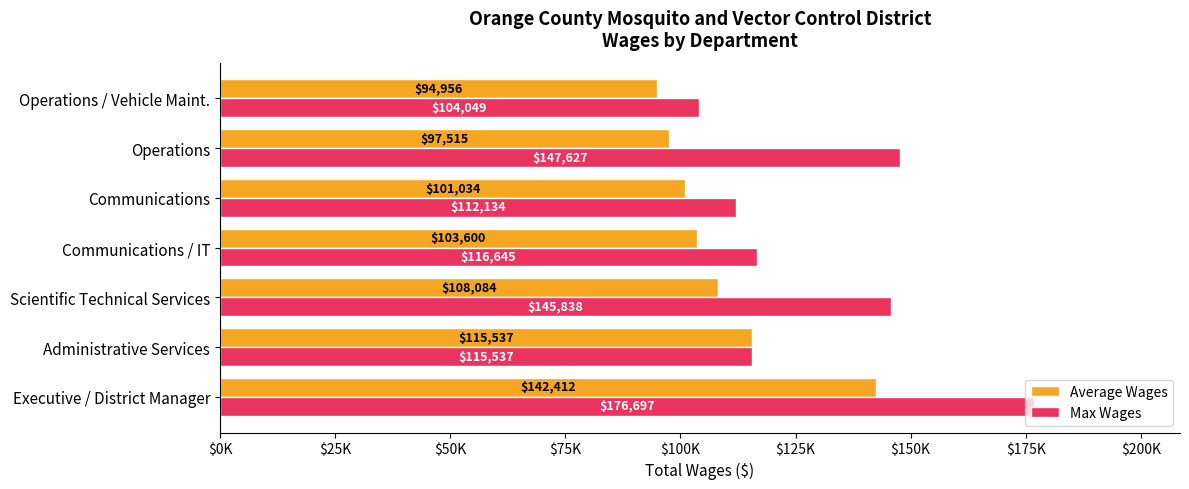

What are all the series names shown in the legend?

Average Wages, Max Wages